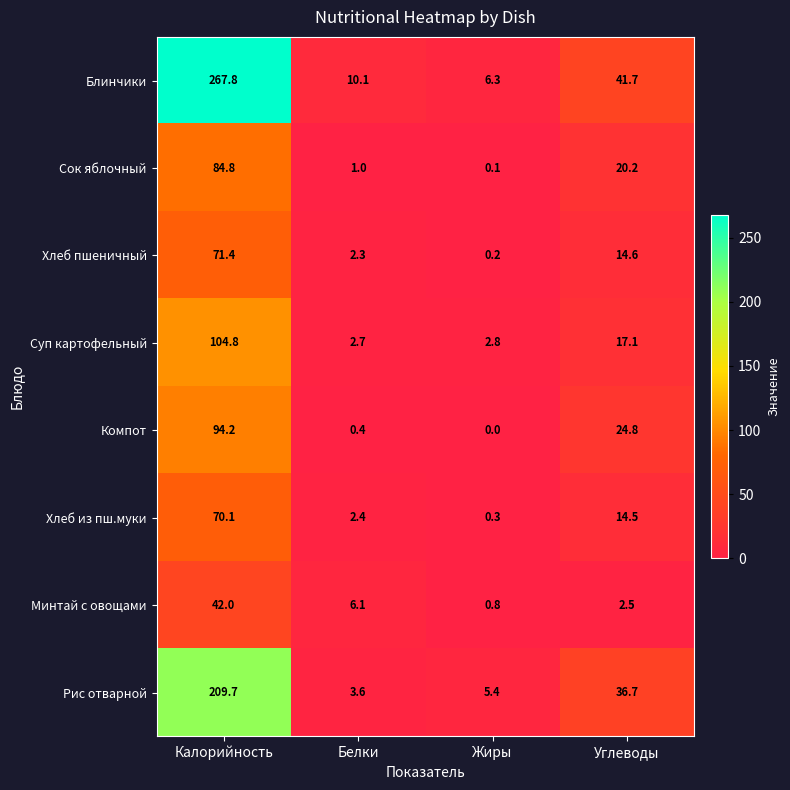

List the series in order of their peak value, highest first.

Блинчики, Рис отварной, Суп картофельный, Компот, Сок яблочный, Хлеб пшеничный, Хлеб из пш.муки, Минтай с овощами